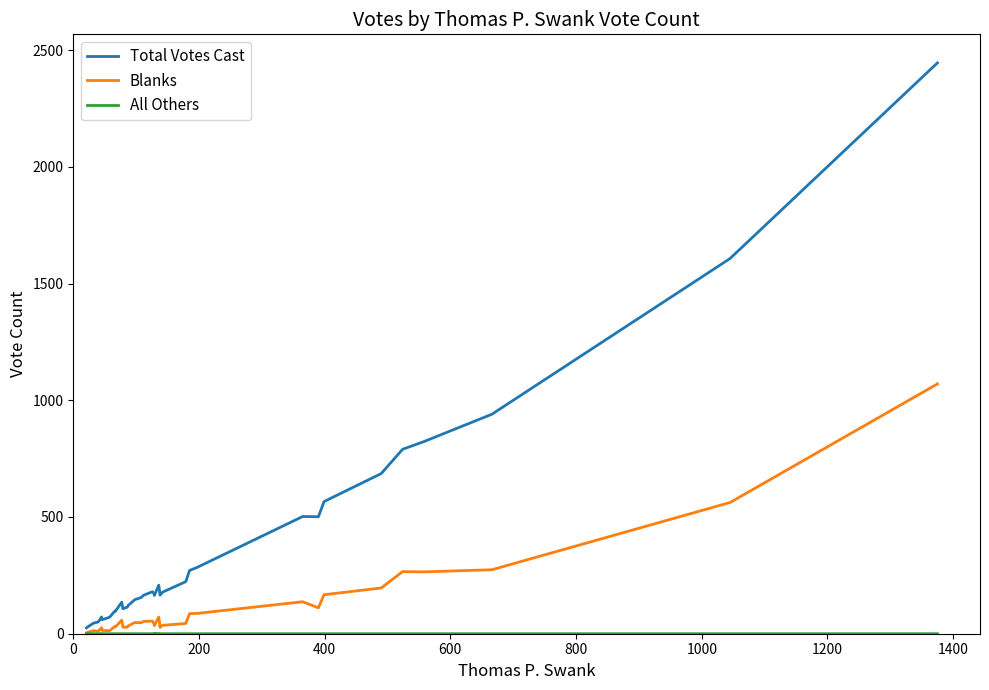

At how many categories does at least one series exceed 1852?

1